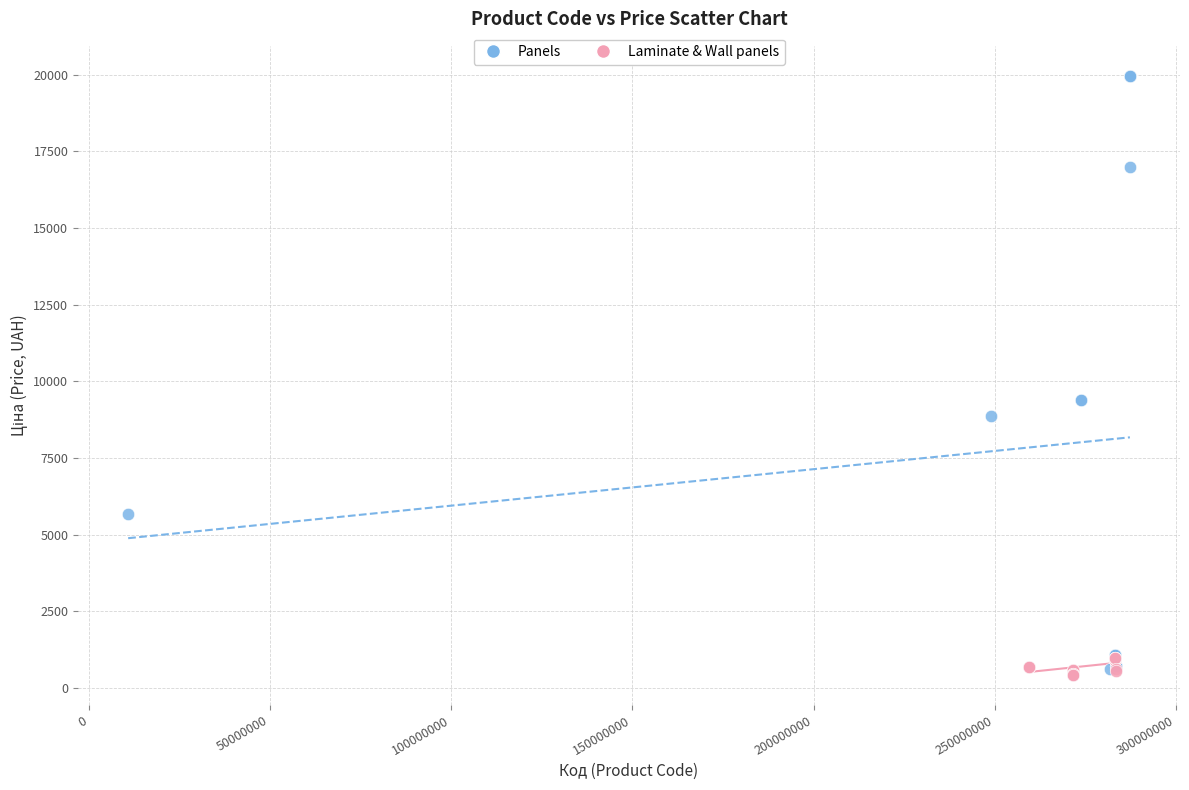

Which series contains the highest Y value?

Panels